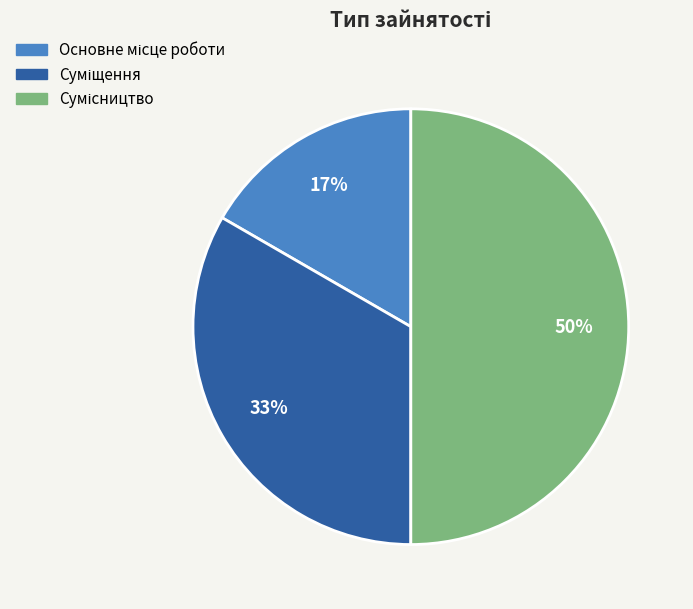

To the nearest percent, what is the average slice percentage?

33%